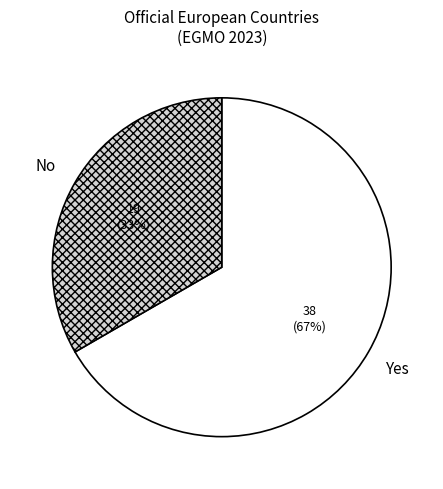

Between Yes and No, which is larger?

Yes